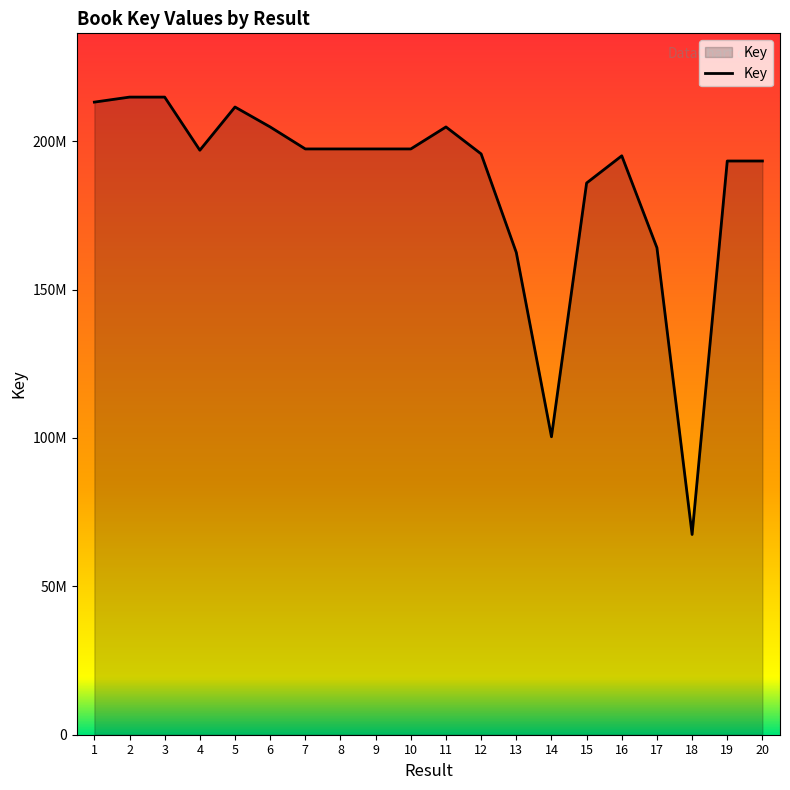

Does the chart have visible grid lines?

No